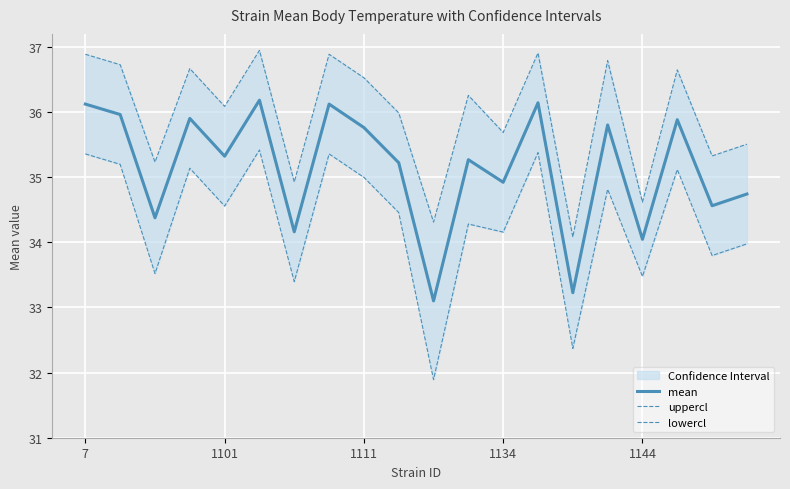

Where does the mean series first go above 35?

7